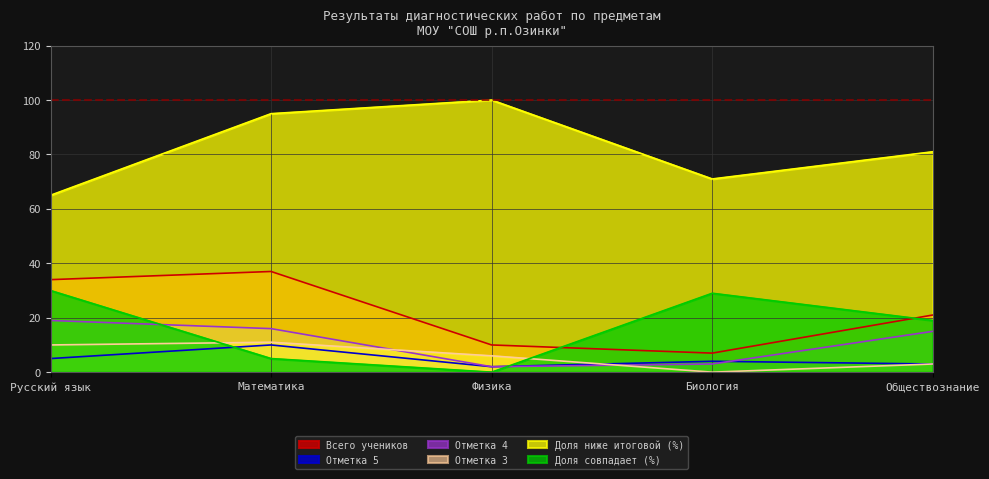

Which series has the largest total across all categories?

Доля ниже итоговой (%)